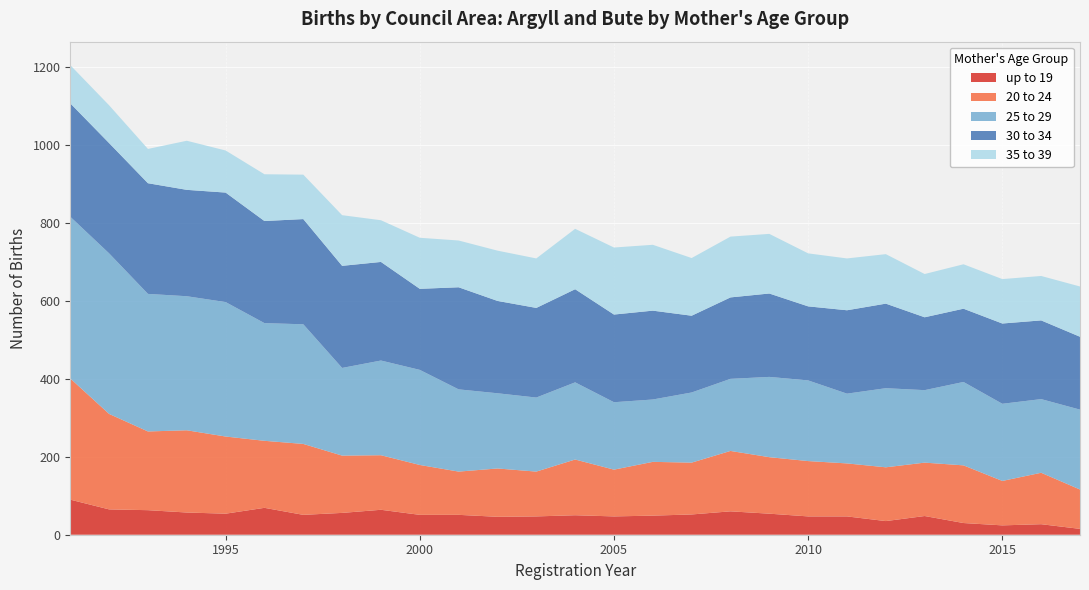

Reading left to right, extract all data points from this chart.

20 to 24: 311	245	202	211	198	172	182	147	140	128	111	124	115	143	120	138	133	155	145	142	136	138	137	148	114	132	101
25 to 29: 415	412	353	344	345	302	307	225	243	244	211	193	190	198	173	160	180	185	206	207	179	203	186	214	198	189	205
30 to 34: 291	283	284	273	281	262	270	262	253	208	262	237	230	239	225	228	197	209	214	190	214	217	187	188	206	202	187
up to 19: 90	65	63	57	54	69	51	56	64	51	51	46	47	50	47	49	52	60	54	47	47	35	48	30	24	27	15
35 to 39: 98	97	88	126	108	120	114	130	107	131	120	129	127	155	172	169	148	156	153	136	133	127	111	114	114	114	129